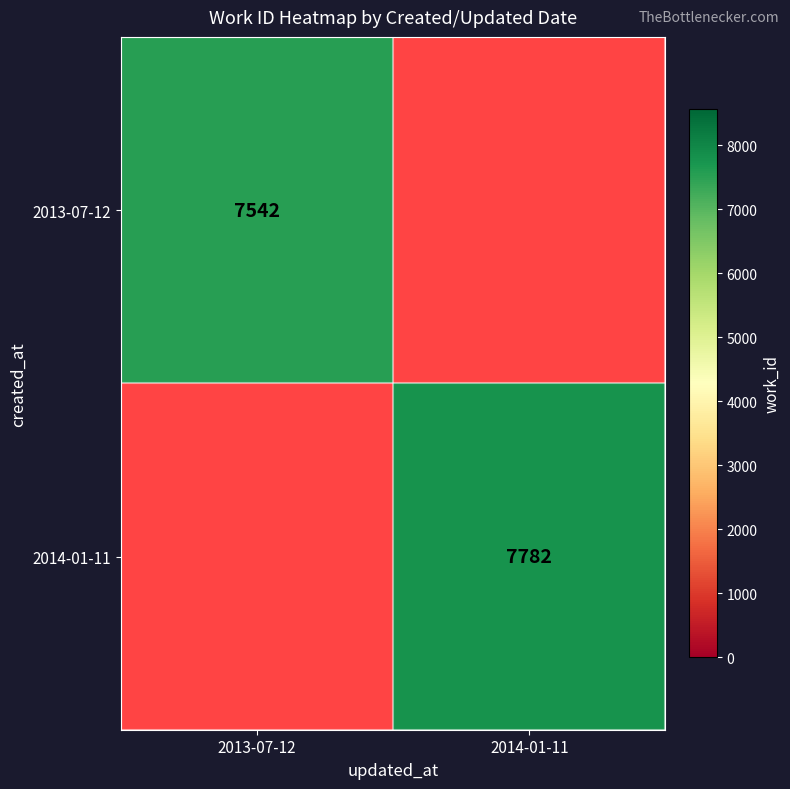

The 2014-01-11 series shows 7782 at 2014-01-11. True or false?

True